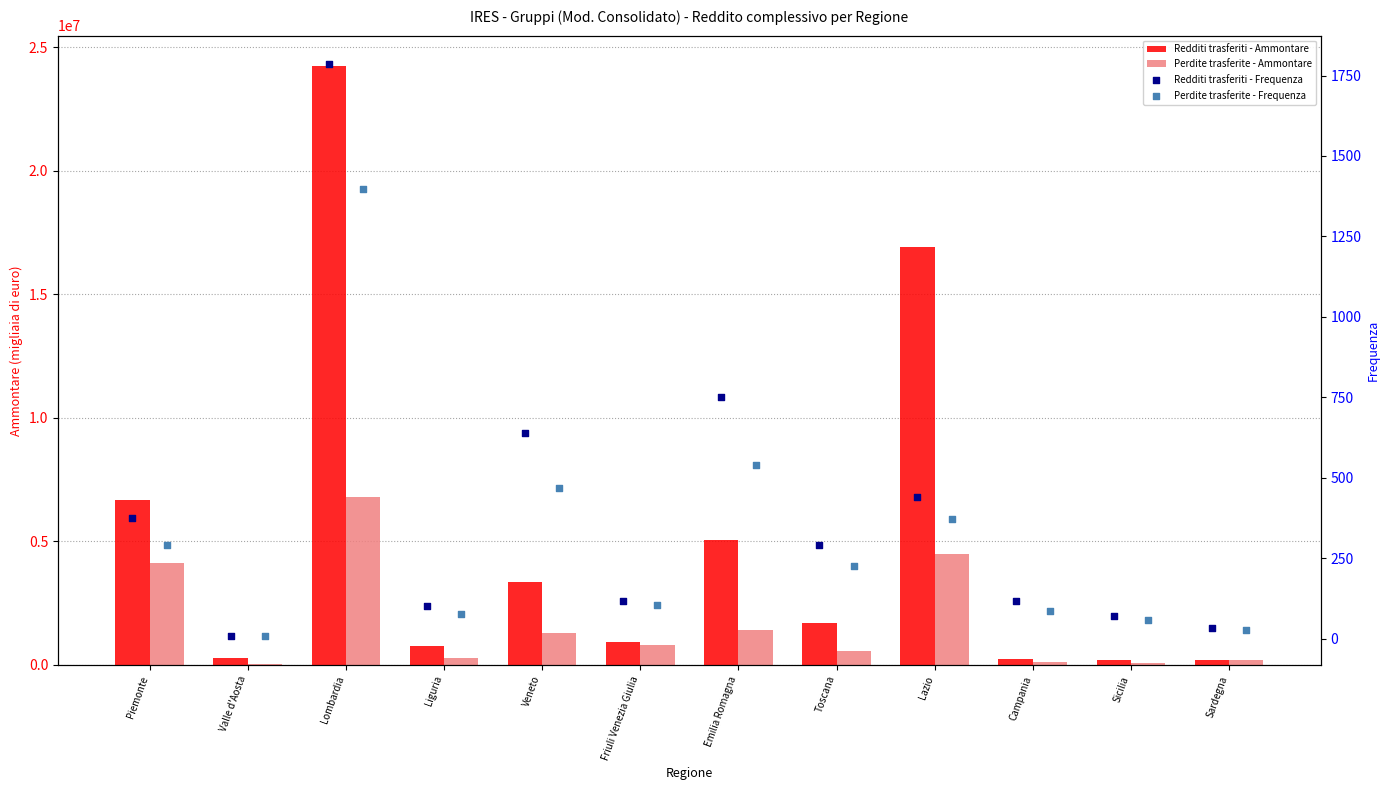

What is the total value across all series at Sardegna?

370362